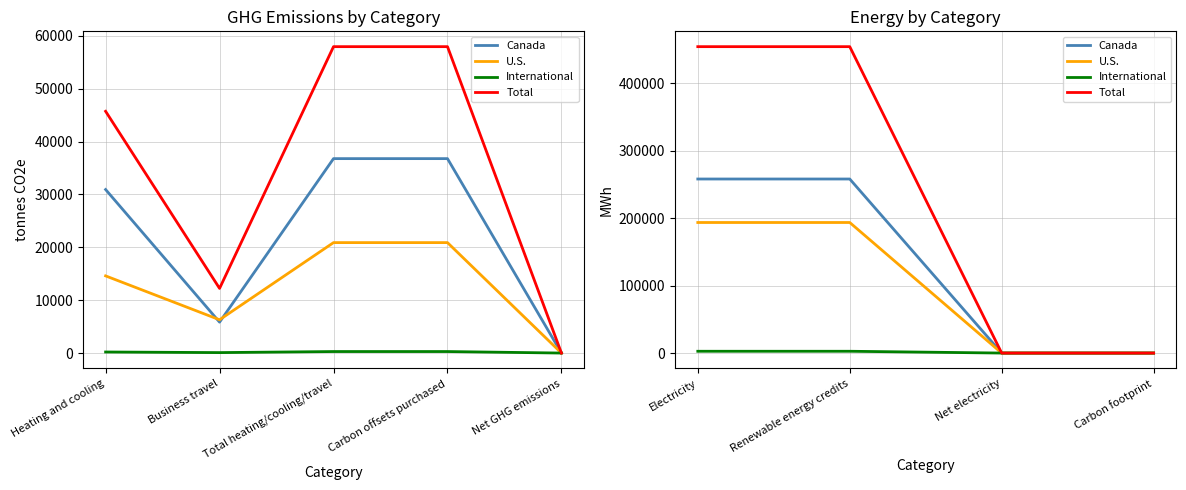

Is the value of Canada at Net electricity greater than the value of Total at Net electricity?

No